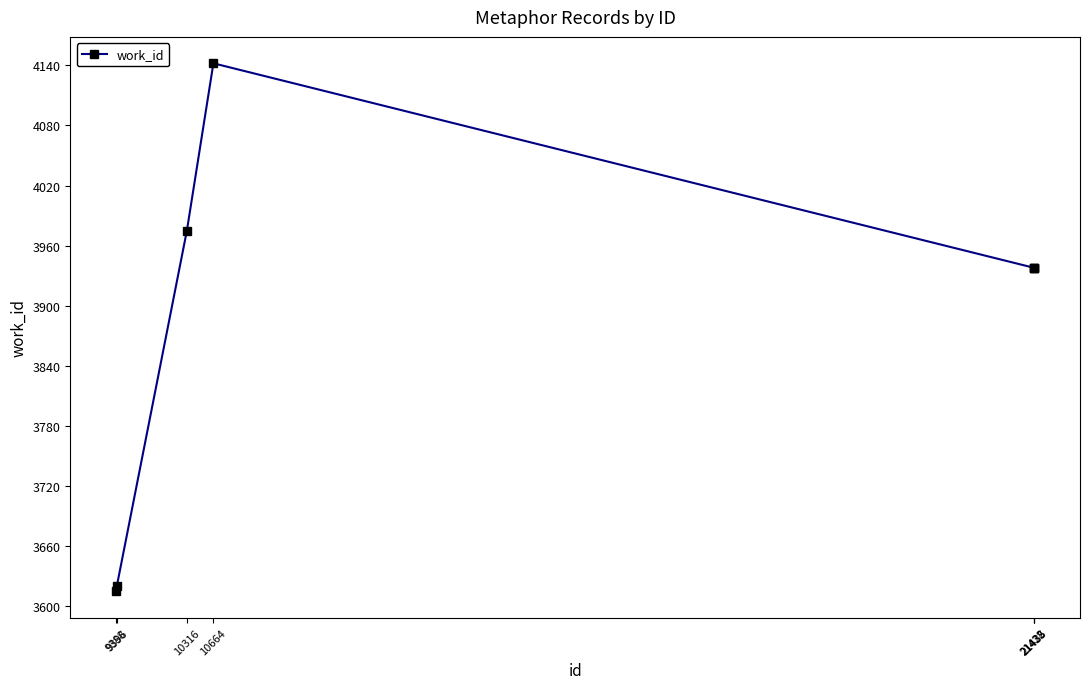

True or false: the data shows 2235 at 10316.

False